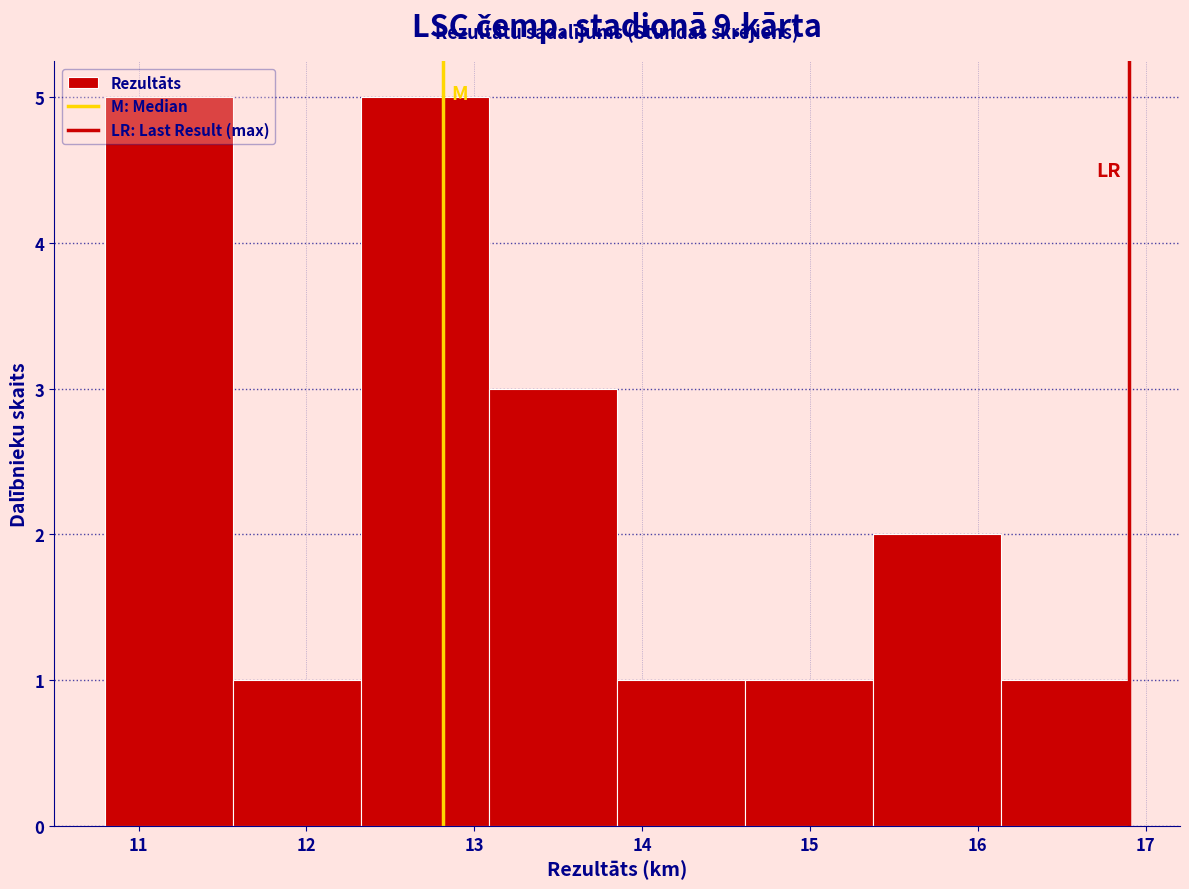

Reading left to right, transcribe this chart: for each bar, give the range it covers on the x-axis and its height. Neither the bar edges nor the heights are printed on the chart, so give them approximately, as read against the axes.

10.8 to 11.6: 5
11.6 to 12.3: 1
12.3 to 13.1: 5
13.1 to 13.9: 3
13.9 to 14.6: 1
14.6 to 15.4: 1
15.4 to 16.1: 2
16.1 to 16.9: 1